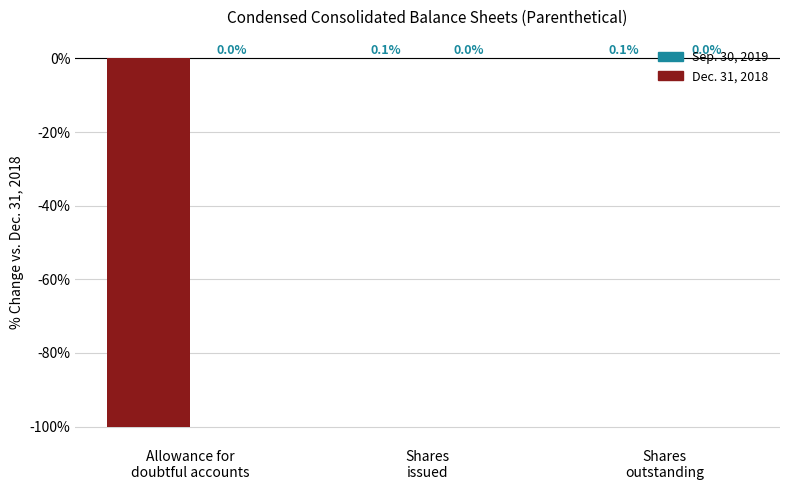

What is the sum of all values?

-99.8